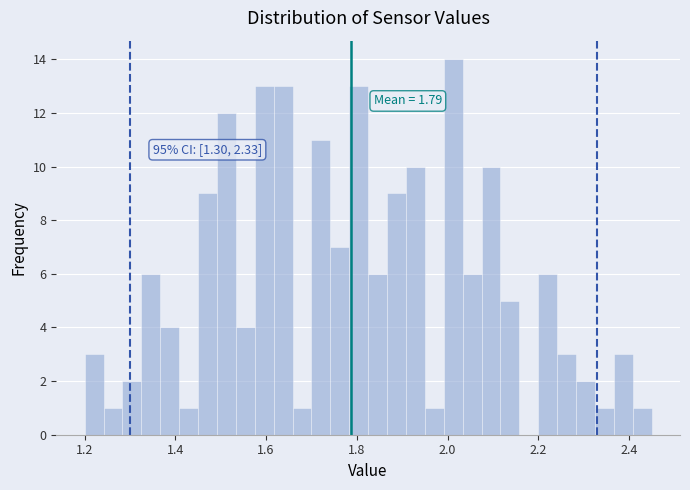

Read against the x-axis, roughly where is the centre of the tallest bar?

2.02